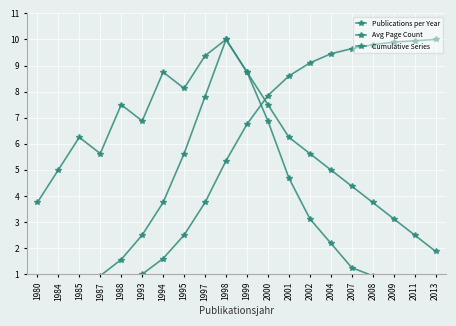

How many lines are shown in the chart?

3